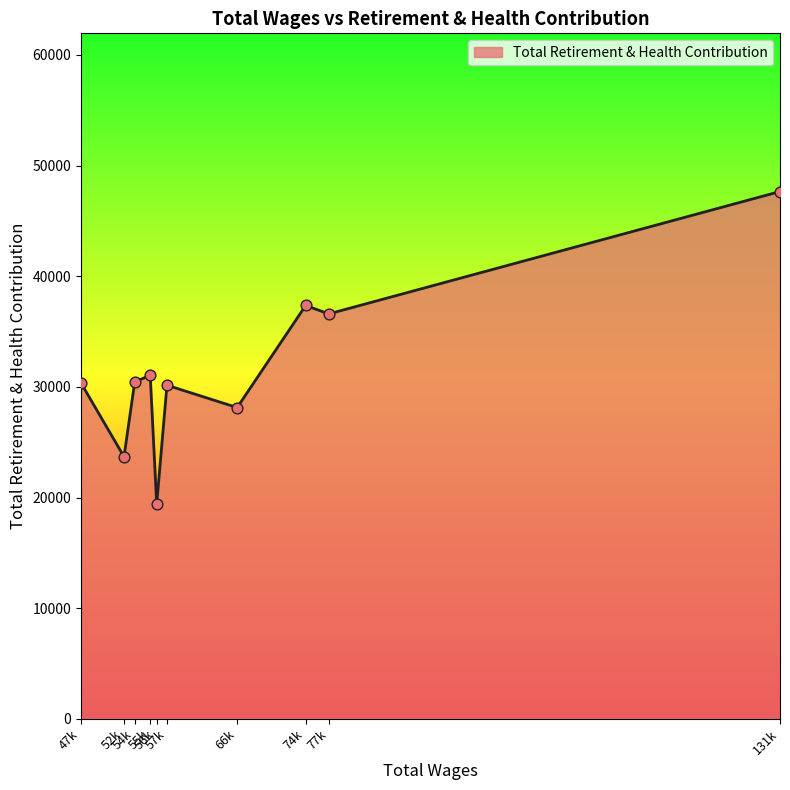

What is the greatest value displayed?

47653